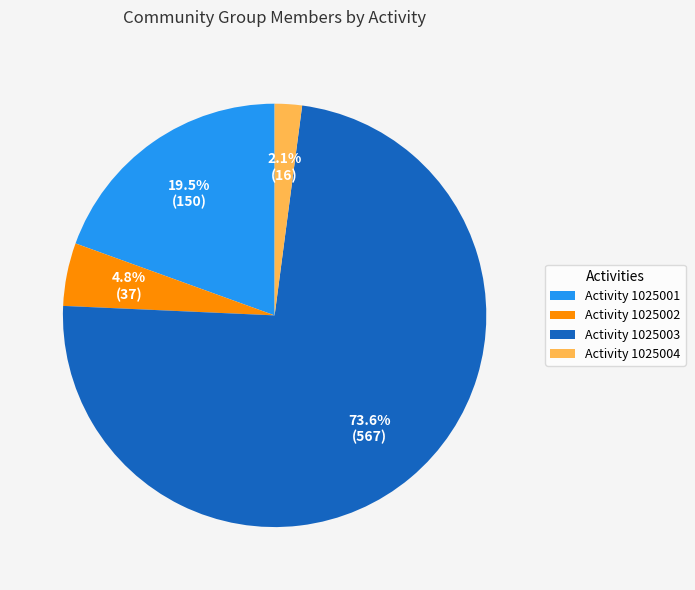

Rank the categories by value from highest to lowest.

Activity 1025003, Activity 1025001, Activity 1025002, Activity 1025004